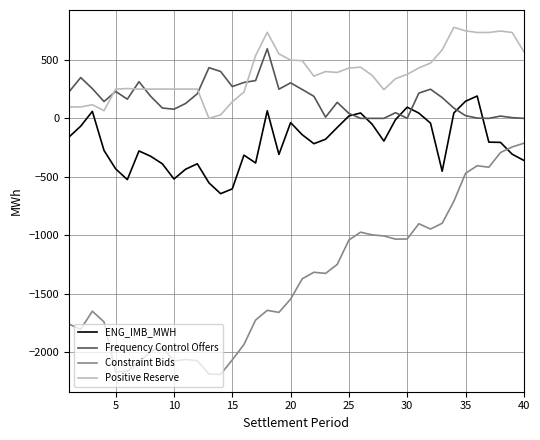

What is the maximum value shown in the chart?

777.4